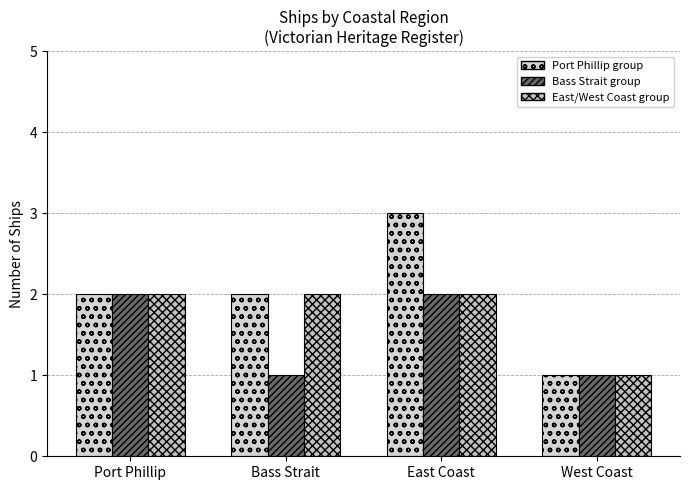

What is the total value across all series at Port Phillip?

6